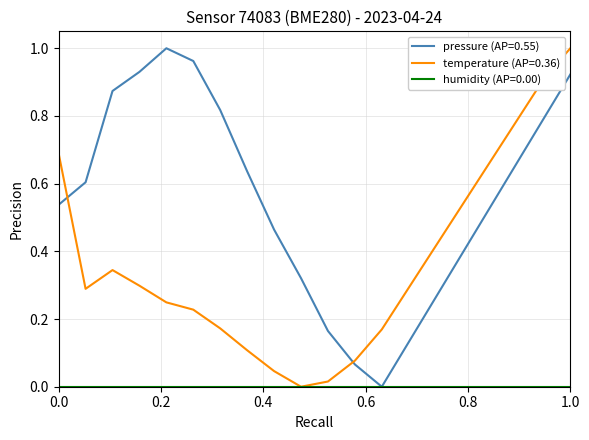

Which series ends up on top after the final intersection of pressure (AP=0.55) and temperature (AP=0.36)?

temperature (AP=0.36)